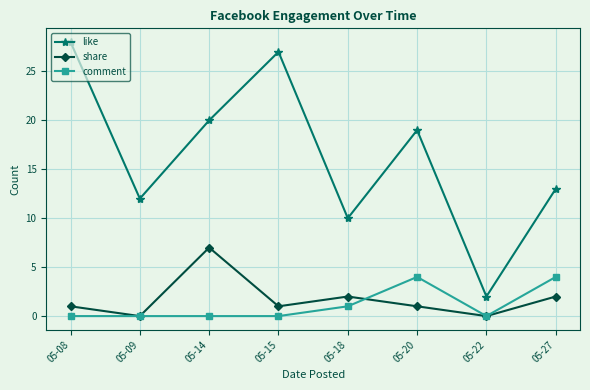

At how many categories does at least one series exceed 14?

4